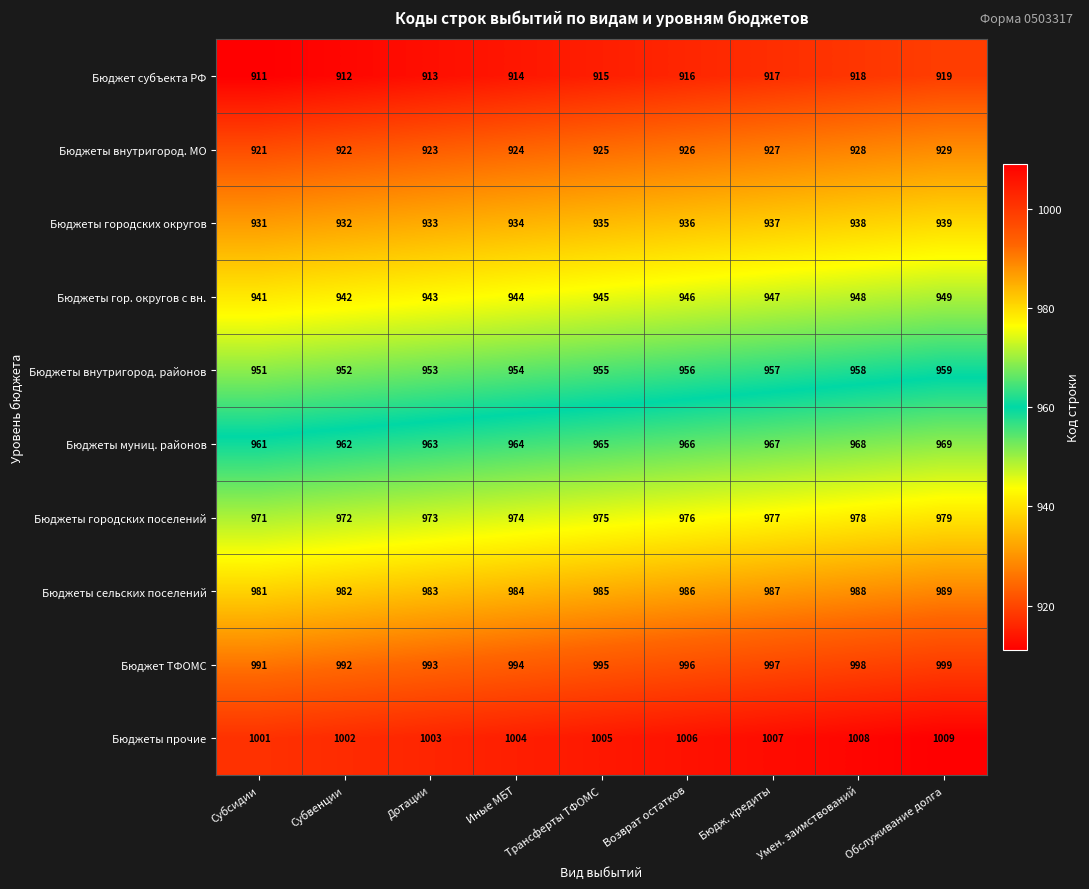

The Бюджеты гор. округов с вн. series shows 949 at Обслуживание долга. True or false?

True